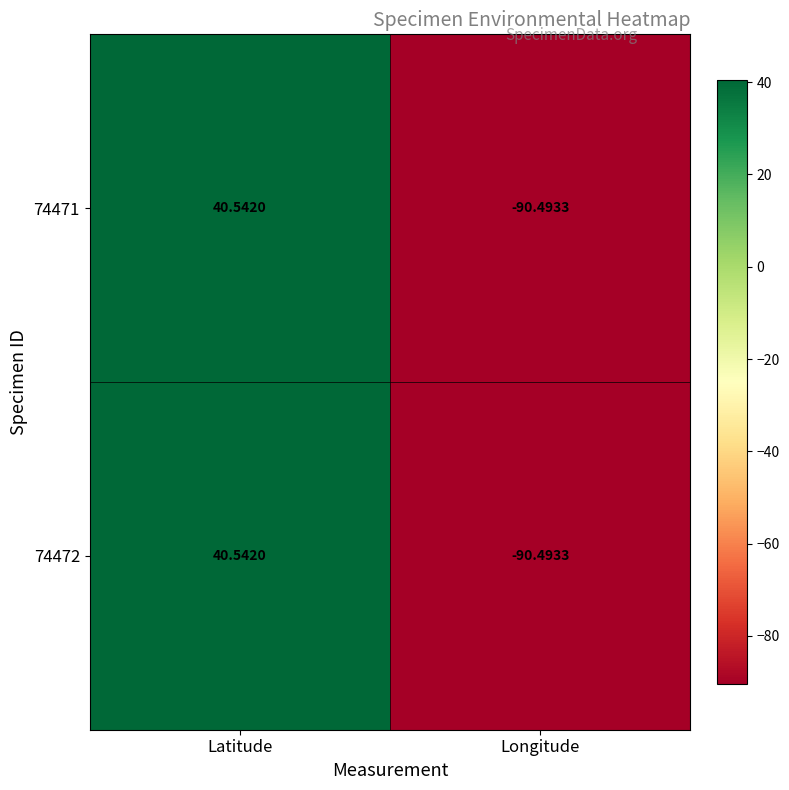

What is the total value across all series at Longitude?

-181.0